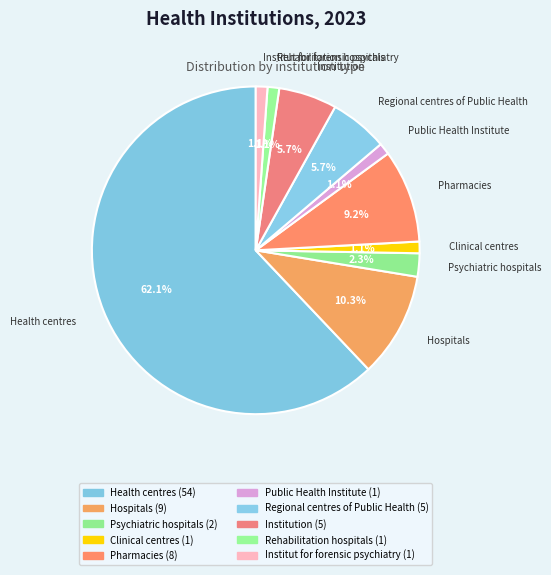

True or false: Rehabilitation hospitals accounts for 8% of the total.

False